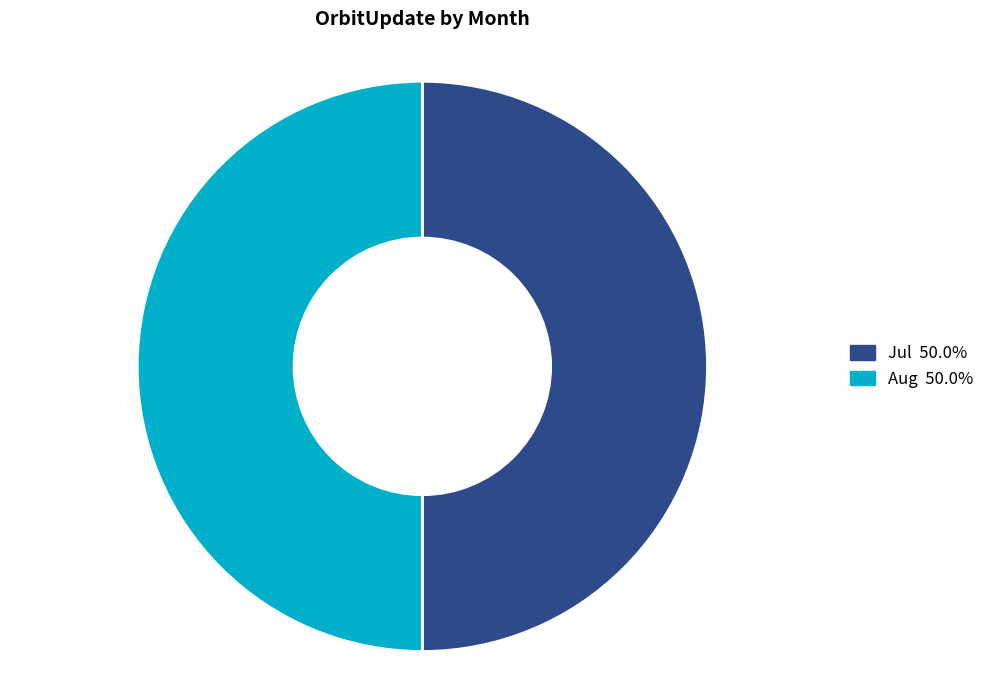

Count the number of slices in the pie.

2